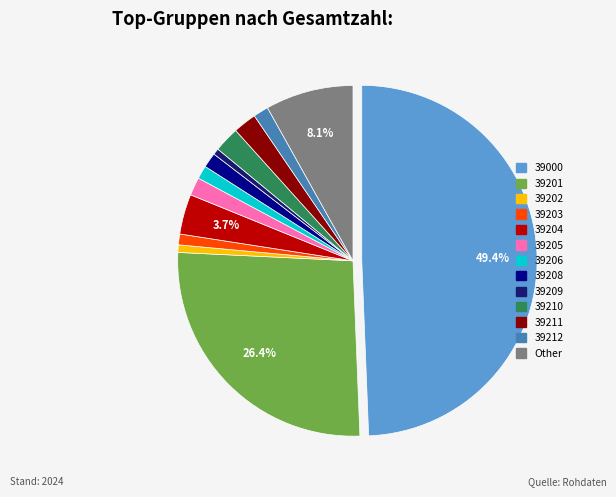

Does 39202 represent more than half of the total?

No